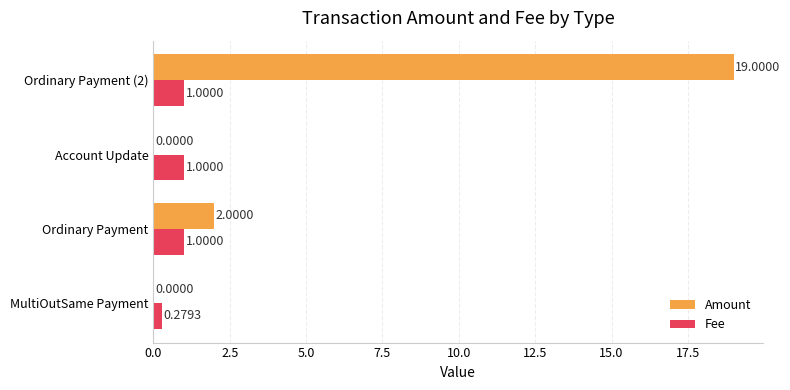

Between Account Update and Ordinary Payment (2), which series saw the biggest shift?

Amount